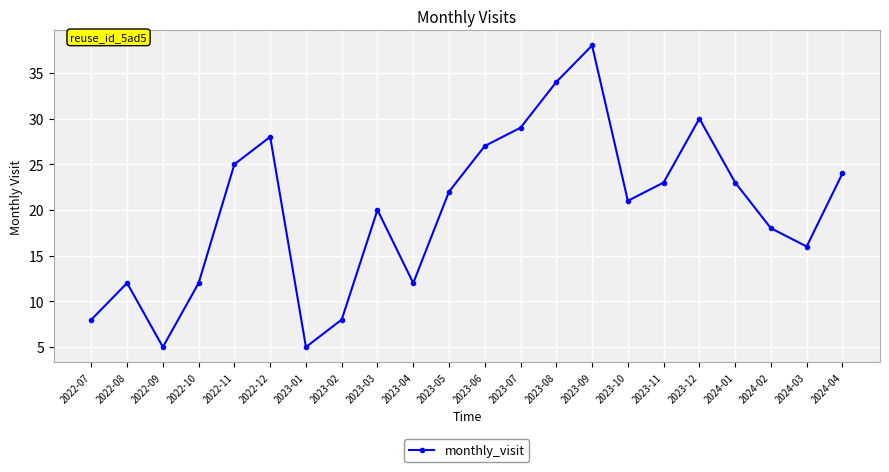

What is the difference between the second highest and second lowest values?

29